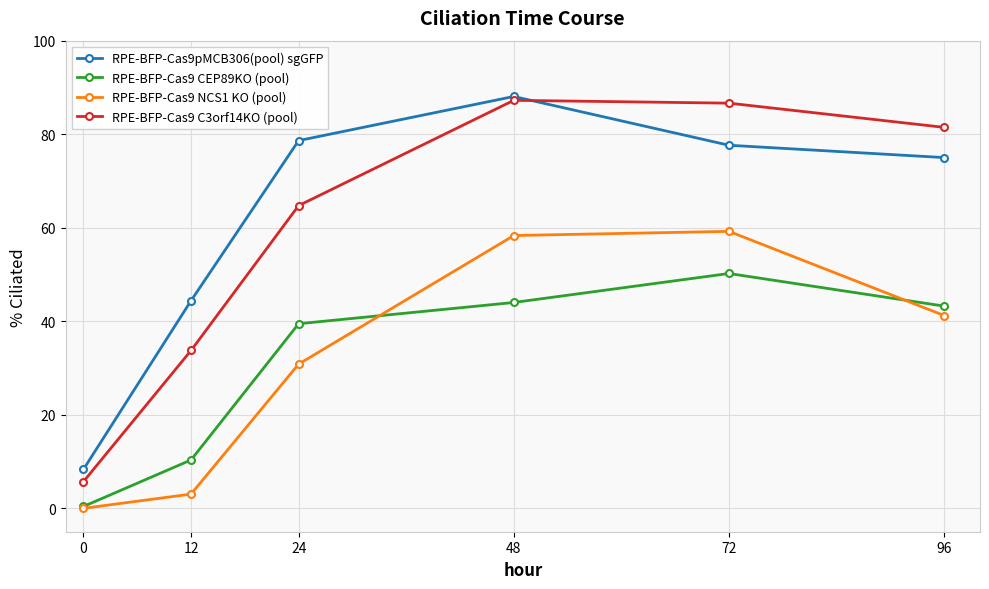

What is the difference between the maximum and minimum values in the RPE-BFP-Cas9 C3orf14KO (pool) series?

81.5